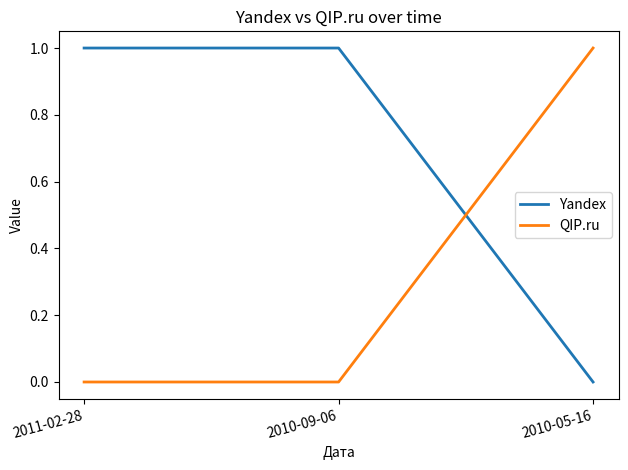

Count the QIP.ru values in the range 0 to 1.

3